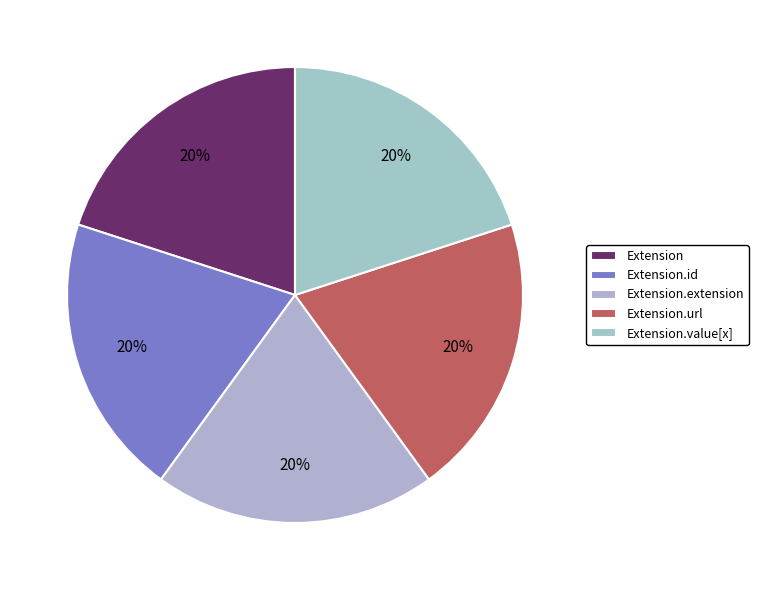

The Extension.url slice represents 41% of the pie. True or false?

False